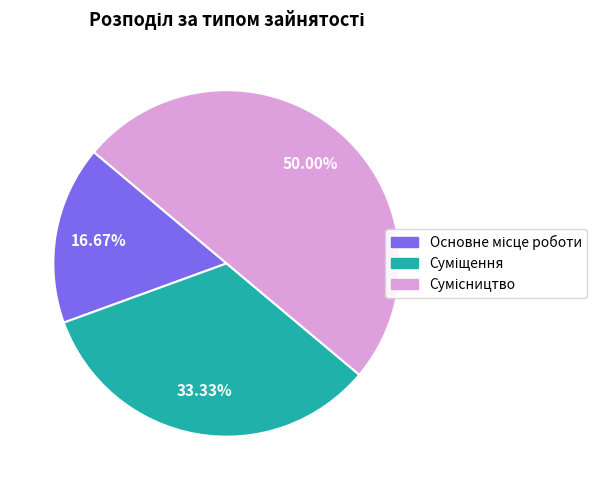

True or false: Суміщення accounts for 33% of the total.

True